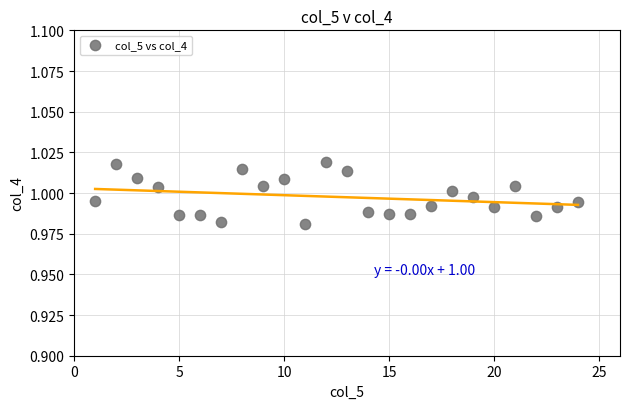

What is the range of X values (max minus min)?

23.0